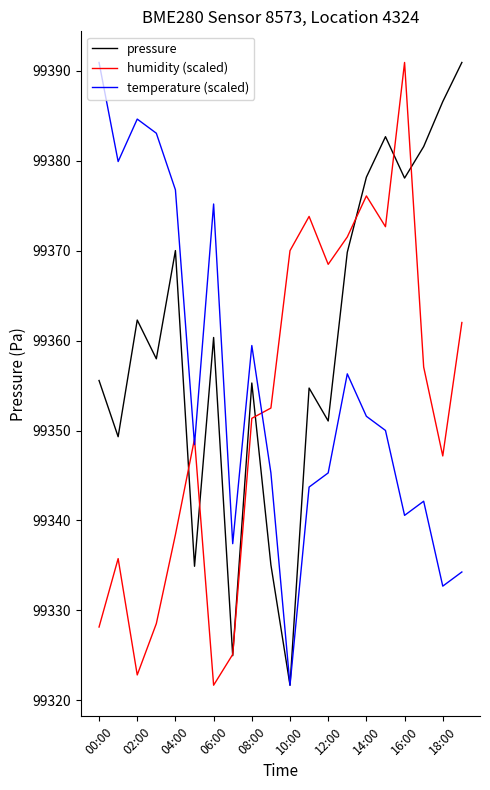

List the series in order of their overall mean, highest first.

pressure, temperature (scaled), humidity (scaled)